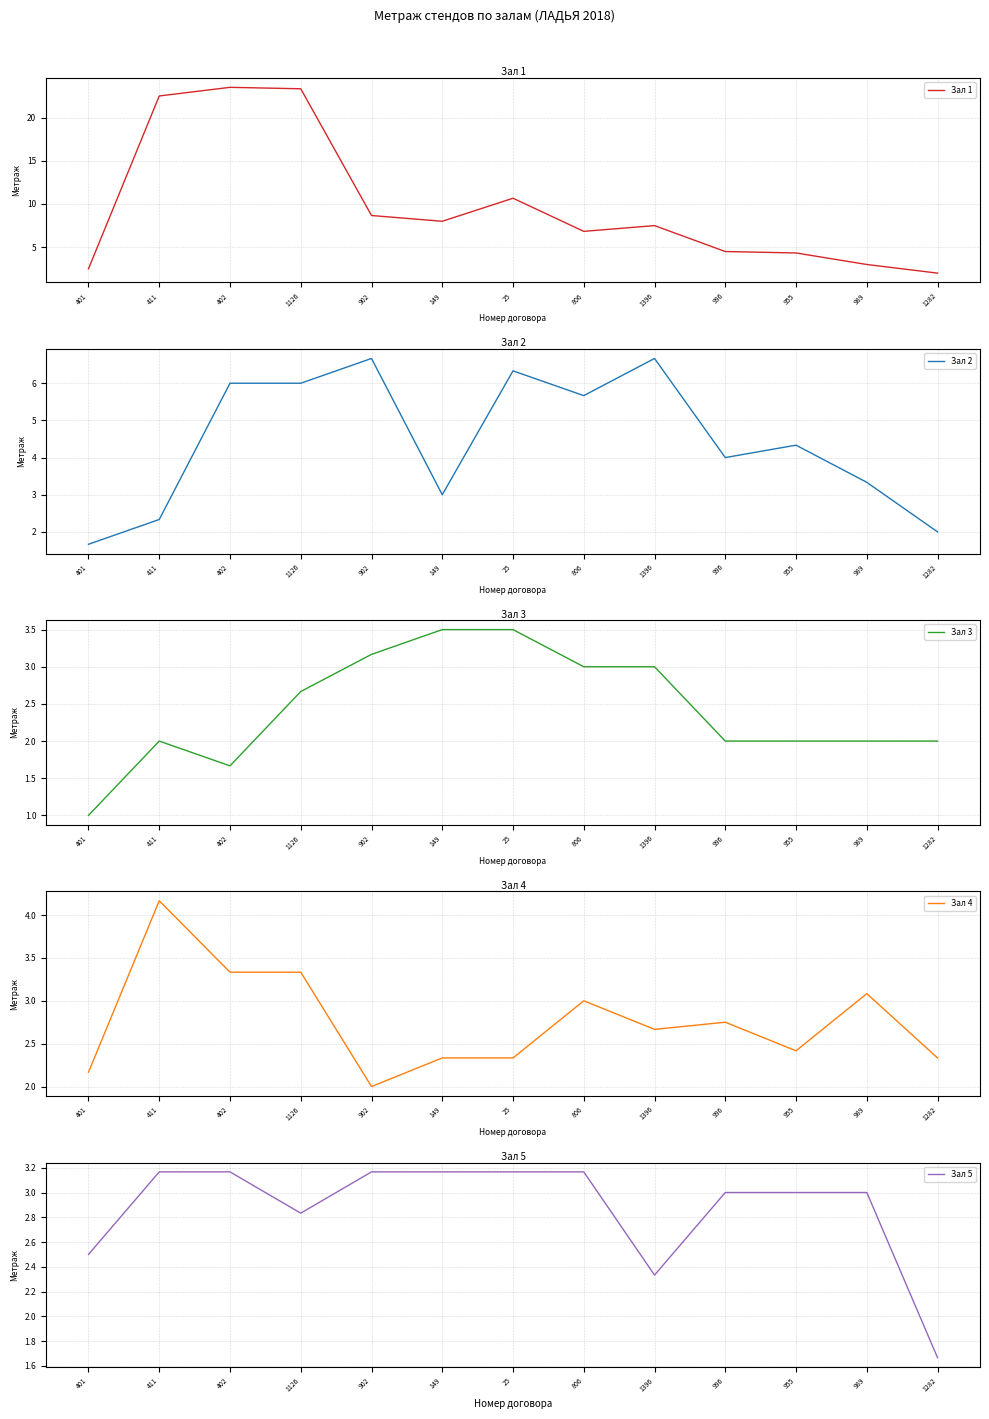

What is the total value across all series at 806?

21.7